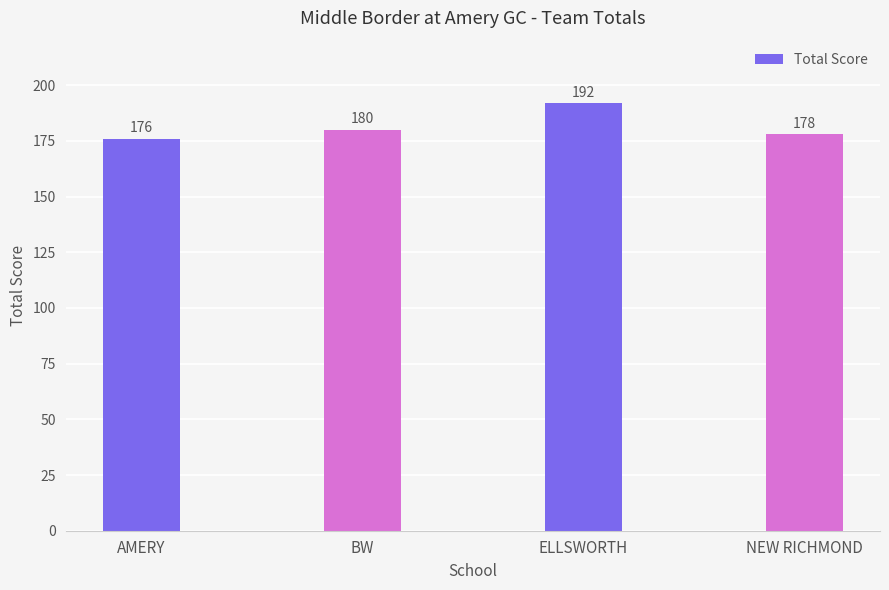

How many values are between 178 and 192?

3